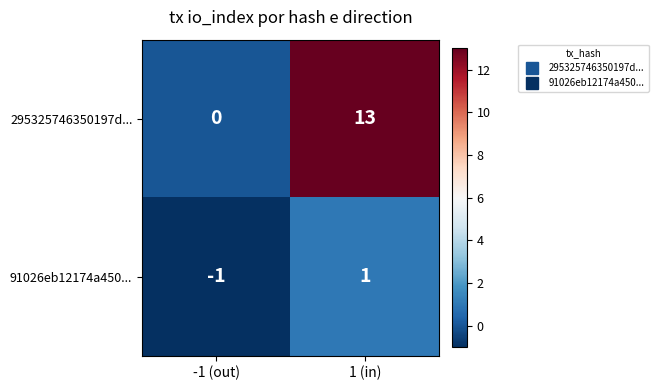

How many values in 91026eb12174a450... are below zero?

1